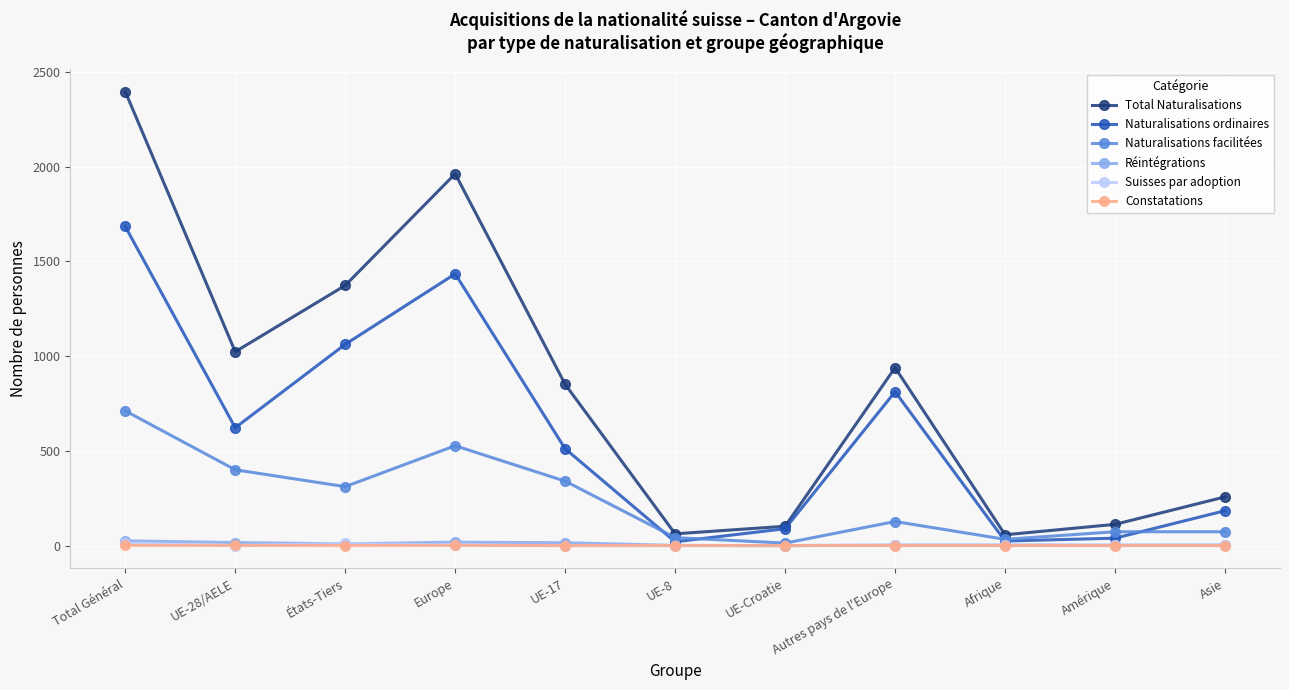

How many interior local peaks does the Naturalisations ordinaires series have?

2